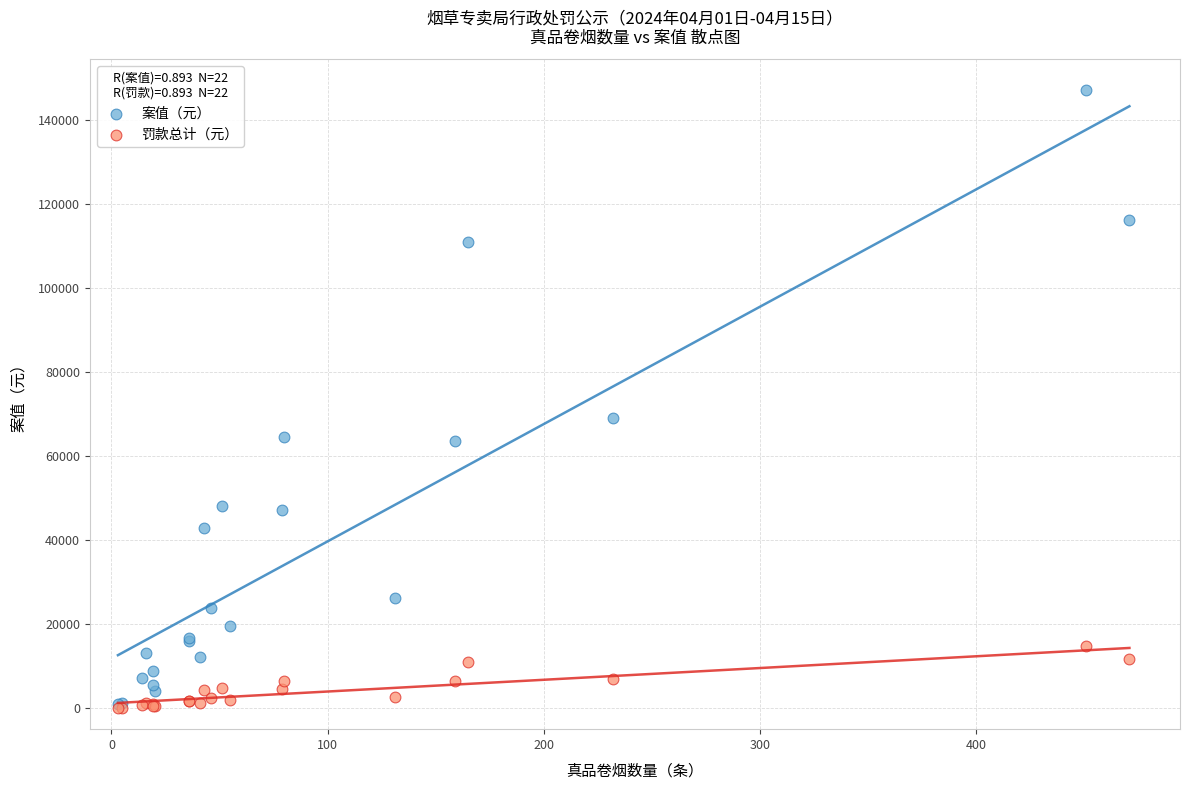

Which series has the widest spread of Y values?

案值（元）